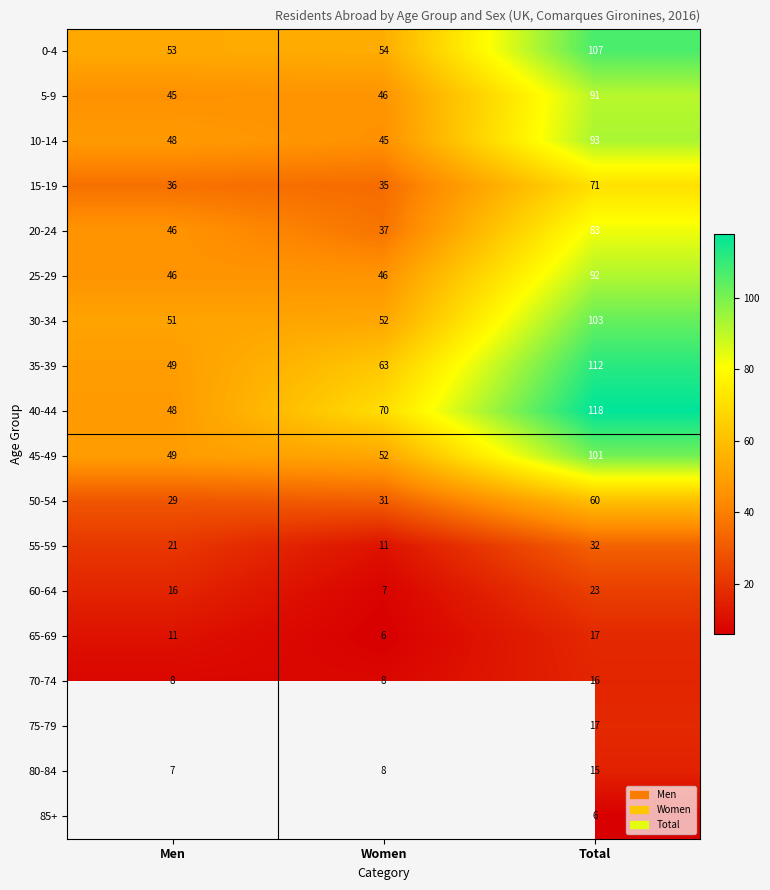

What is the maximum value shown in the chart?

118.0